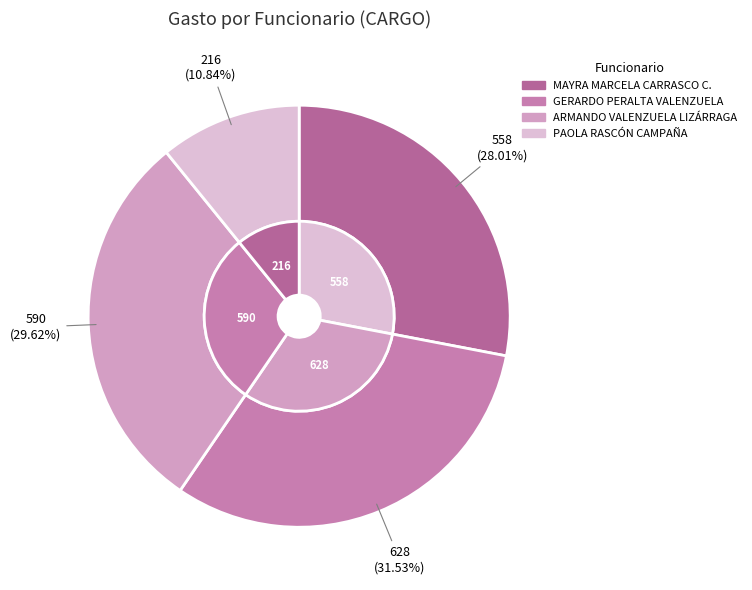

Is PAOLA RASCÓN CAMPAÑA the majority of the pie?

No